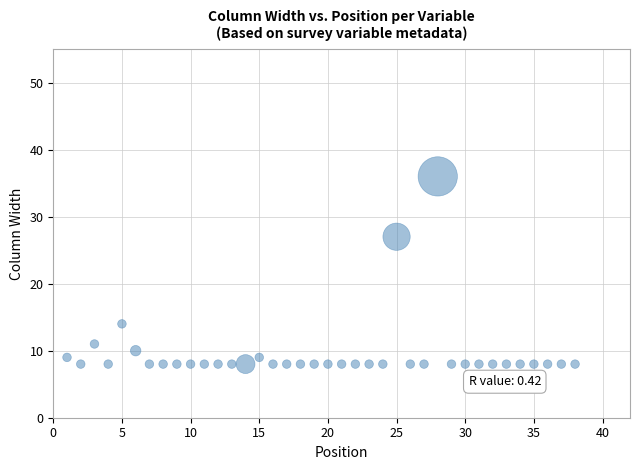

What Y value in the scatter plot is closest to 22?

27